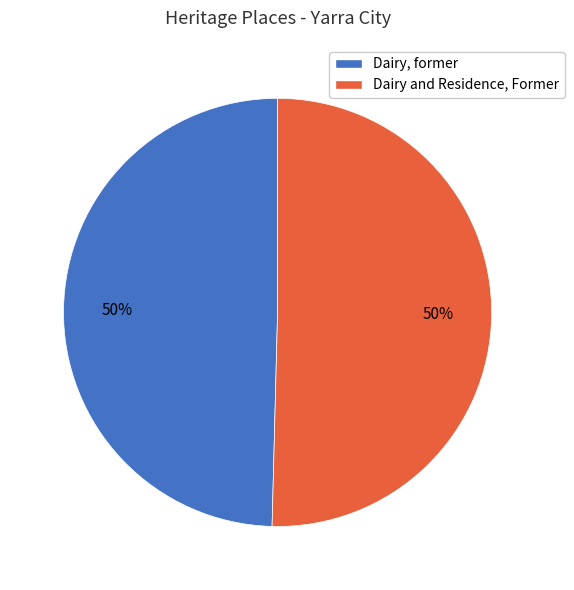

Is the sum of Dairy and Residence, Former and Dairy, former greater than half?

Yes